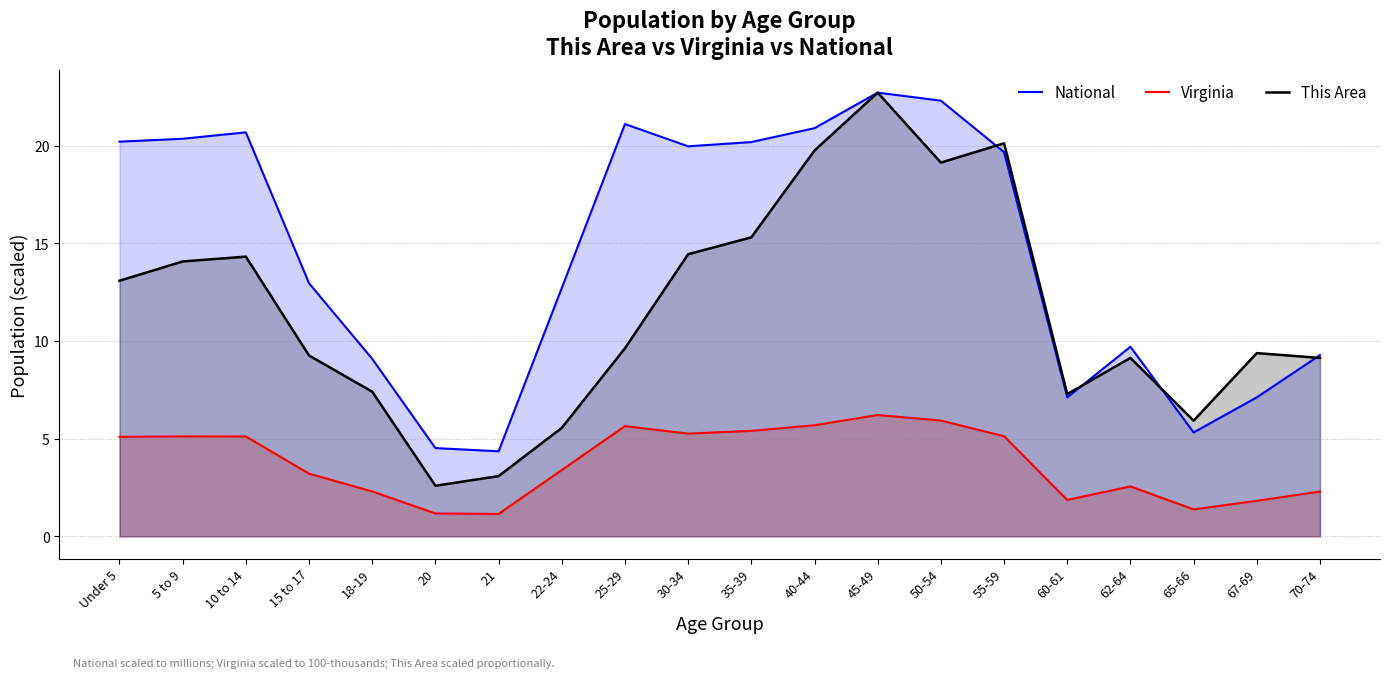

What is the difference between the highest and lowest values at 65-66?

4.5